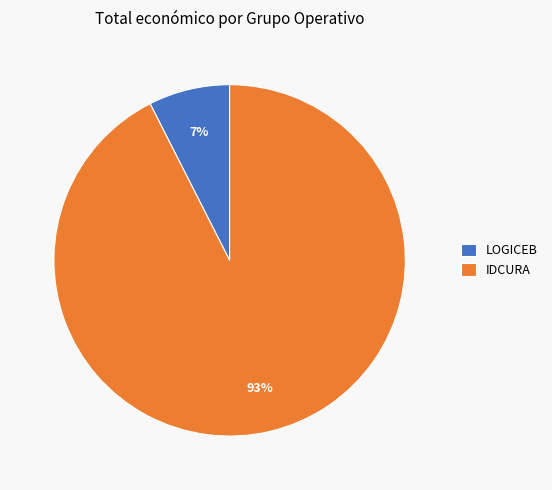

Do LOGICEB and IDCURA together represent more than half of the pie?

Yes